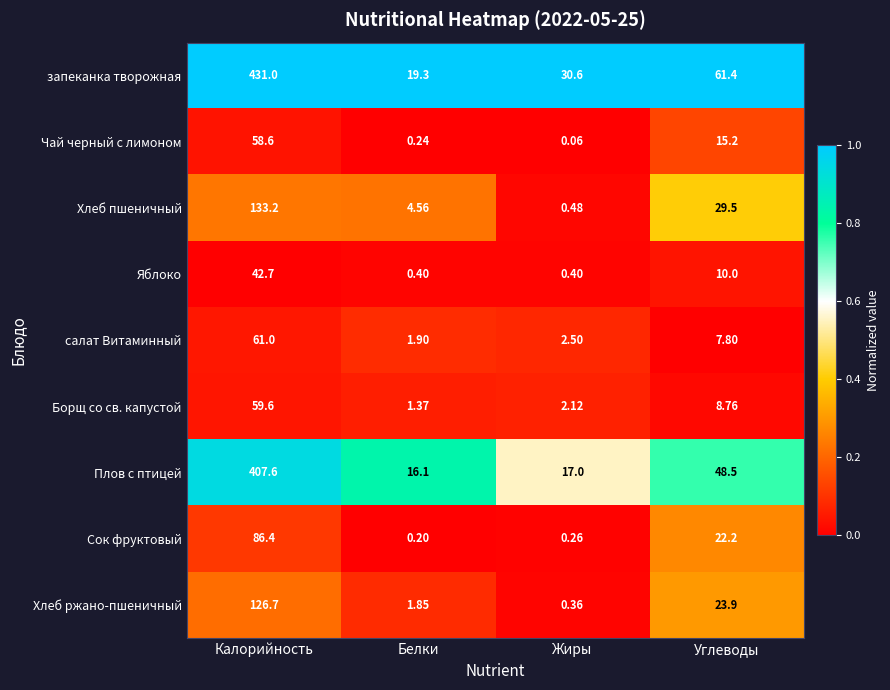

At Углеводы, list the series in order from largest to smallest.

запеканка творожная, Плов с птицей, Хлеб пшеничный, Хлеб ржано-пшеничный, Сок фруктовый, Чай черный с лимоном, Яблоко, Борщ со св. капустой, салат Витаминный